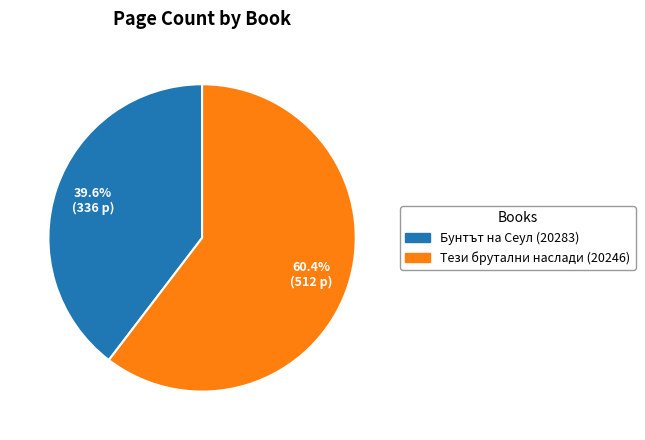

To the nearest percent, what is the difference between the Тези брутални наслади (20246) and Бунтът на Сеул (20283) slice percentages?

21%